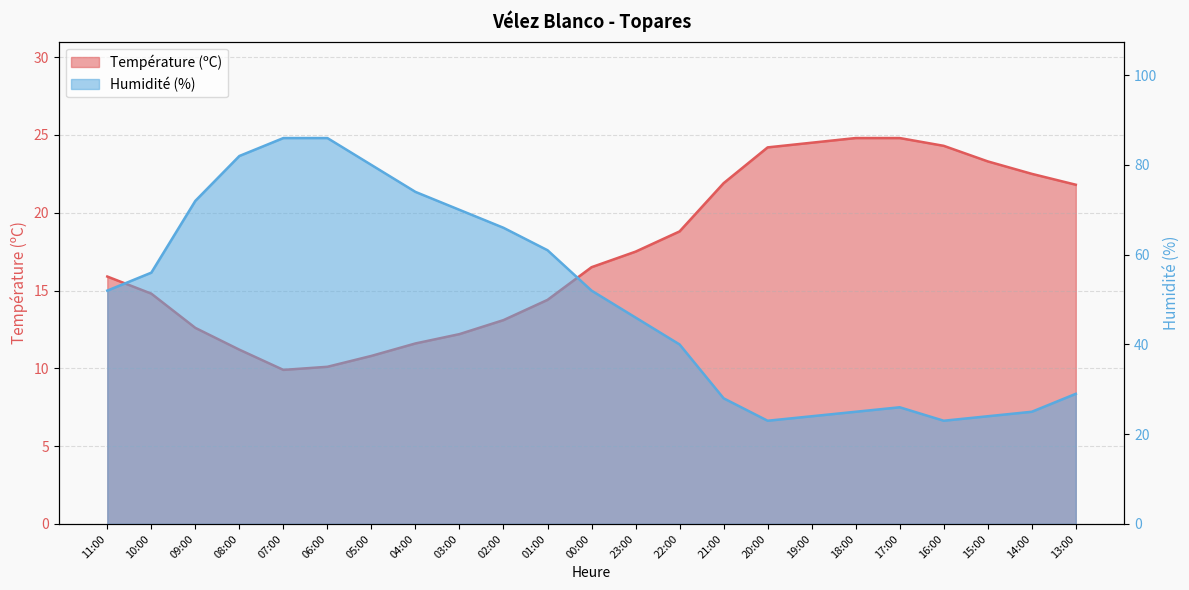

What is the average value of the Humidité (%) series?

50.0